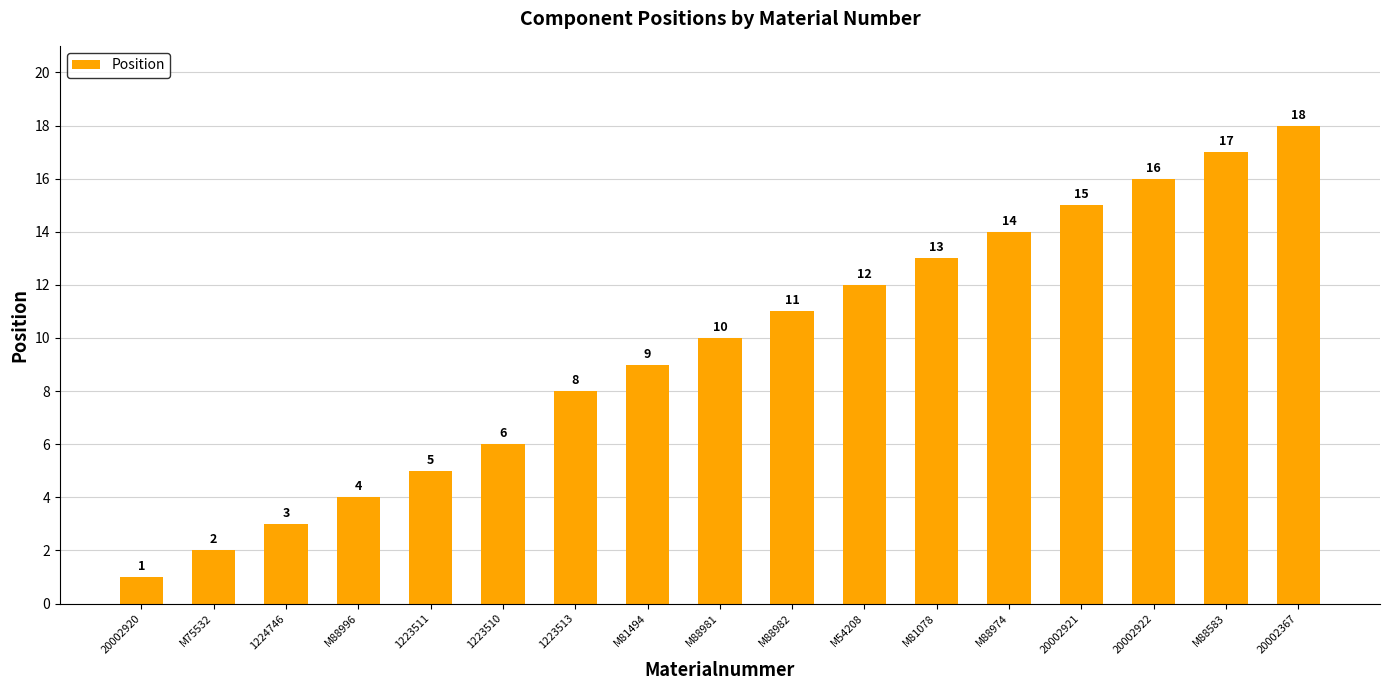

How many bars are there in total?

17